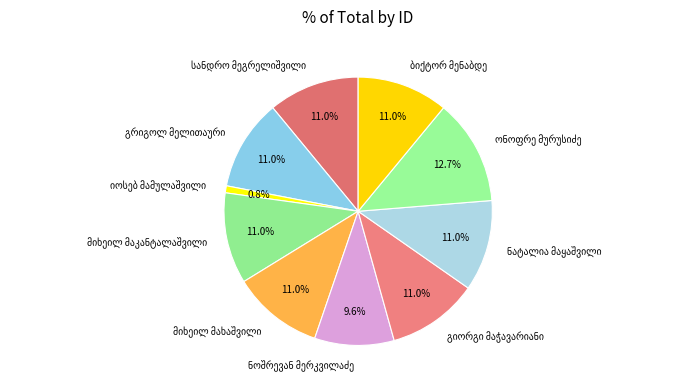

To the nearest percent, what is the average slice percentage?

10%